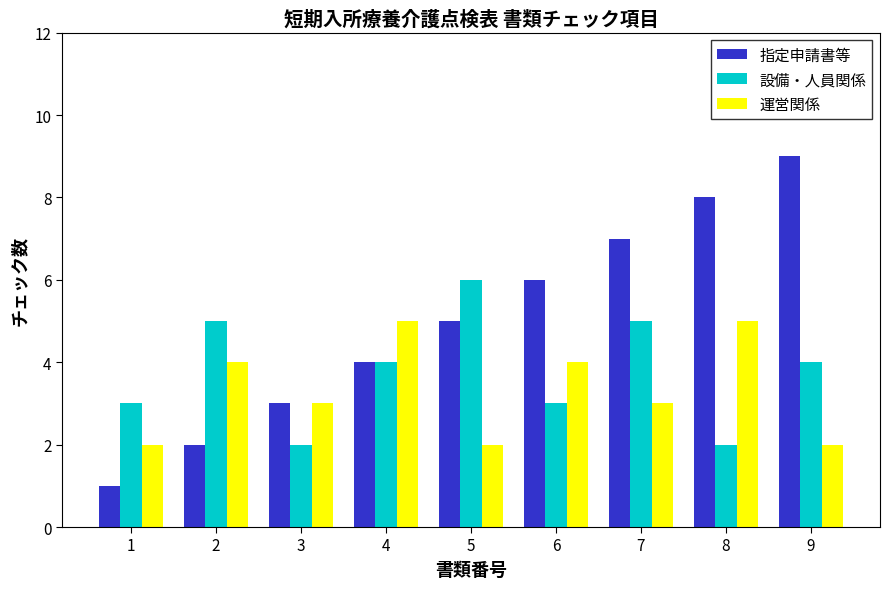

Reading right to left, extract all data points from this chart.

指定申請書等: 9=9	8=8	7=7	6=6	5=5	4=4	3=3	2=2	1=1
設備・人員関係: 9=4	8=2	7=5	6=3	5=6	4=4	3=2	2=5	1=3
運営関係: 9=2	8=5	7=3	6=4	5=2	4=5	3=3	2=4	1=2